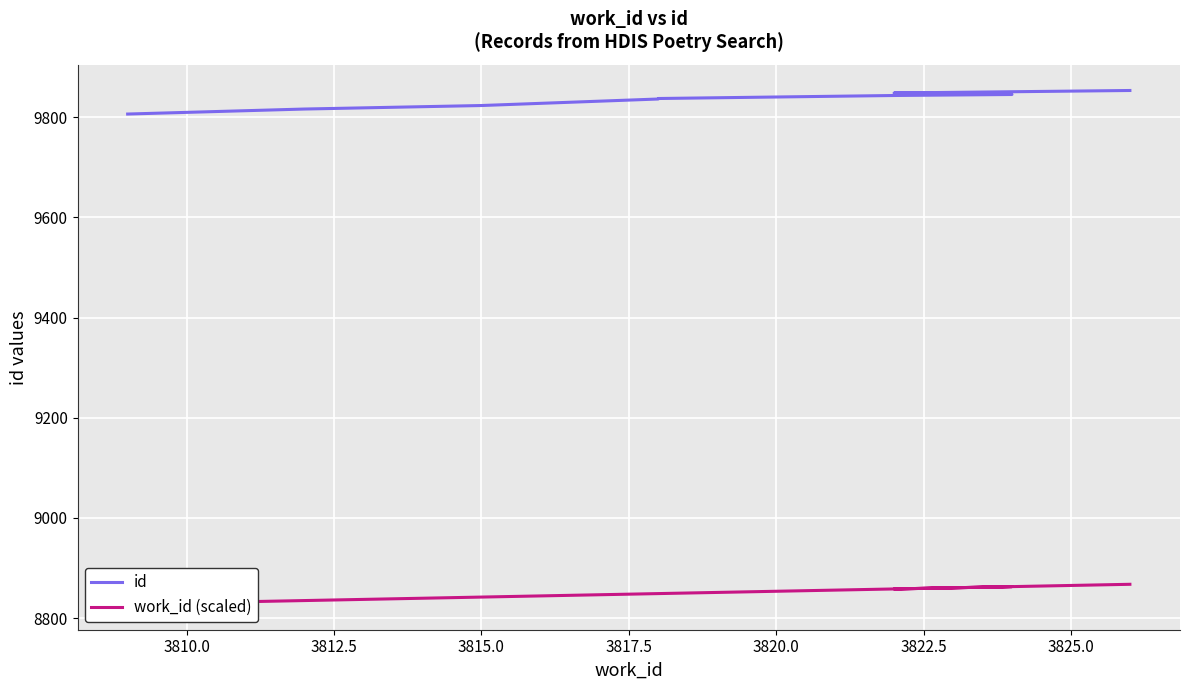

Count the number of categories in the chart.

10